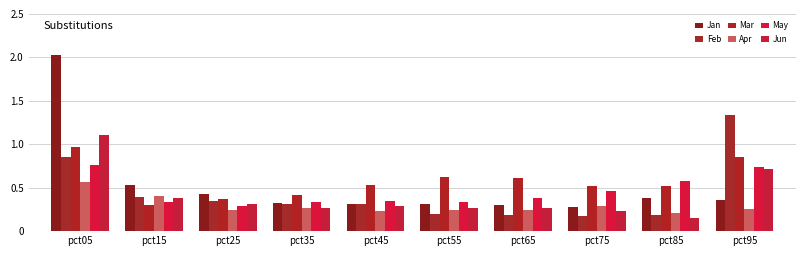

At which label does Mar reach its minimum?

pct15